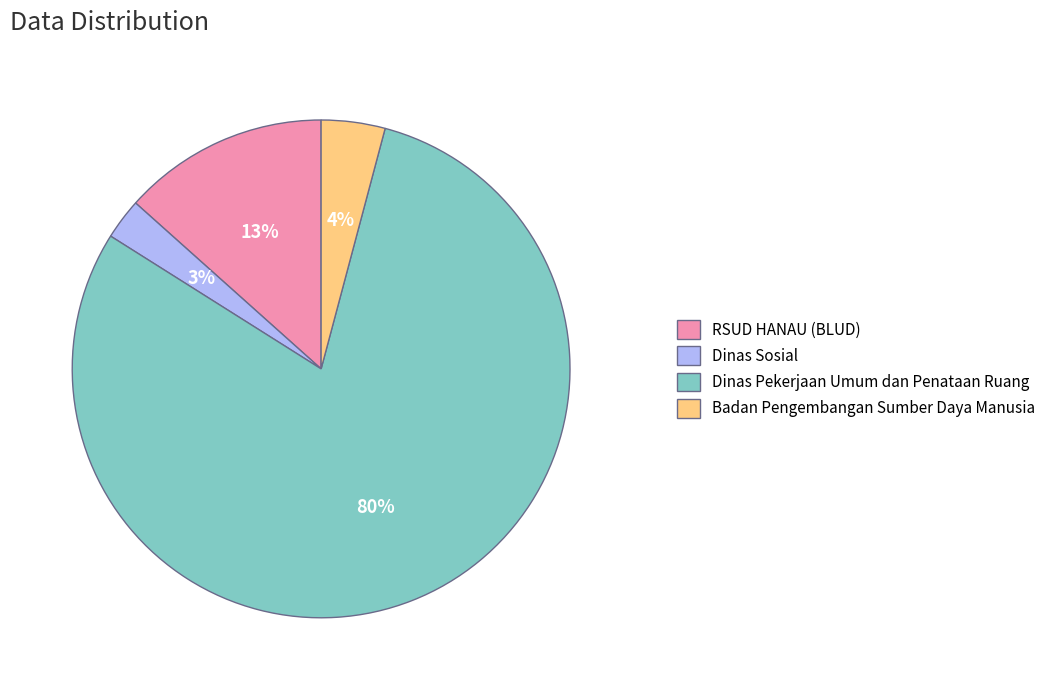

To the nearest percent, what portion does Dinas Sosial represent?

3%